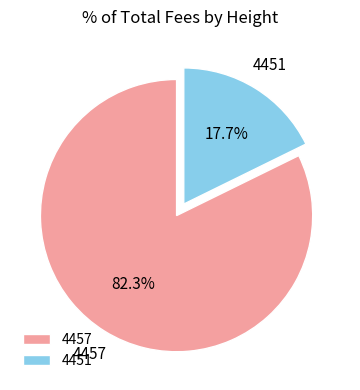

Rank the categories by value from highest to lowest.

4457, 4451